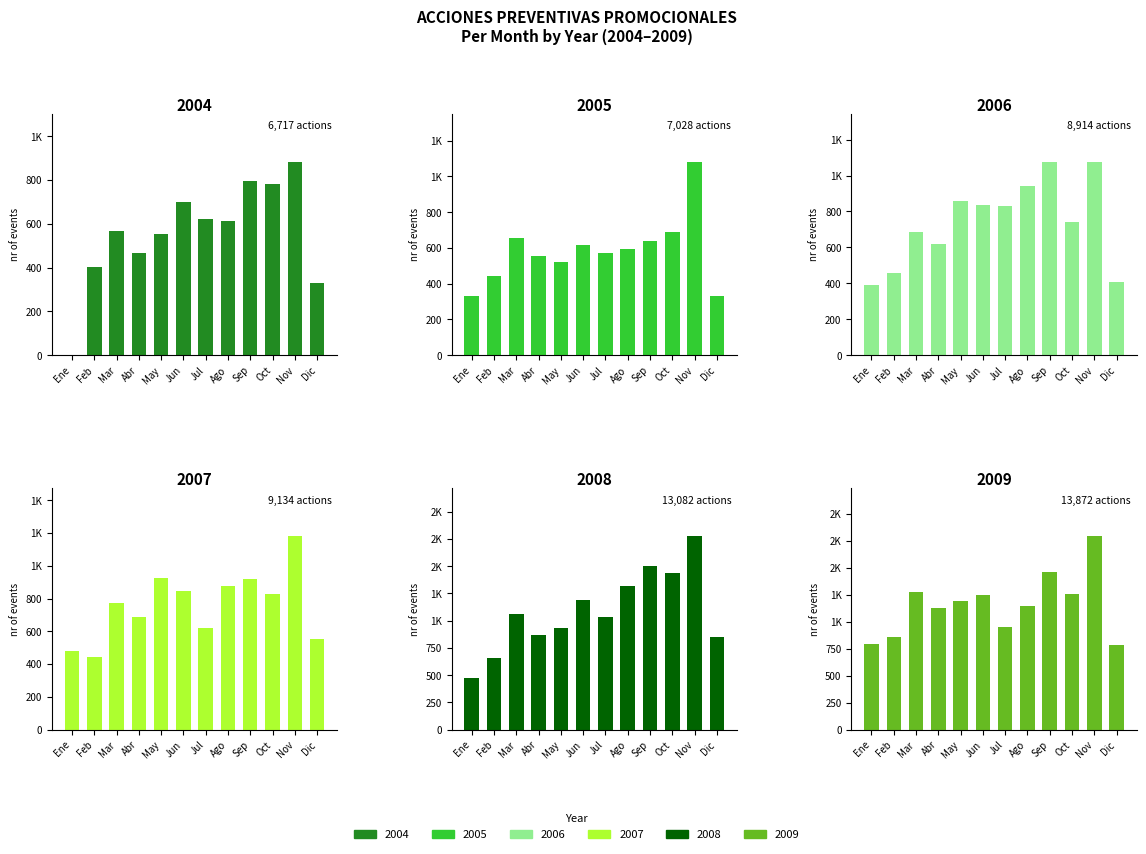

Reading left to right, transcribe all the data shown in this chart.

2004: 0	403	567	467	554	701	624	614	795	781	883	328
2005: 333	441	654	555	522	617	570	596	640	688	1081	331
2006: 393	455	685	621	857	836	829	940	1073	743	1076	406
2007: 482	446	773	689	923	848	618	876	920	827	1180	552
2008: 472	654	1059	866	935	1187	1034	1313	1503	1434	1773	852
2009: 790	857	1273	1127	1194	1243	948	1144	1463	1256	1790	787